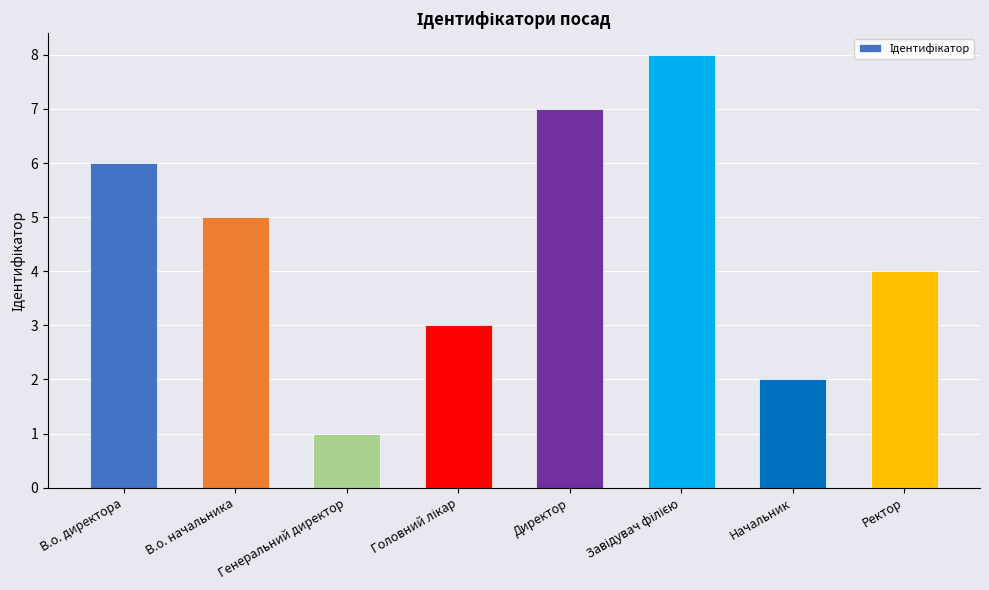

What is the sum of all values?

36